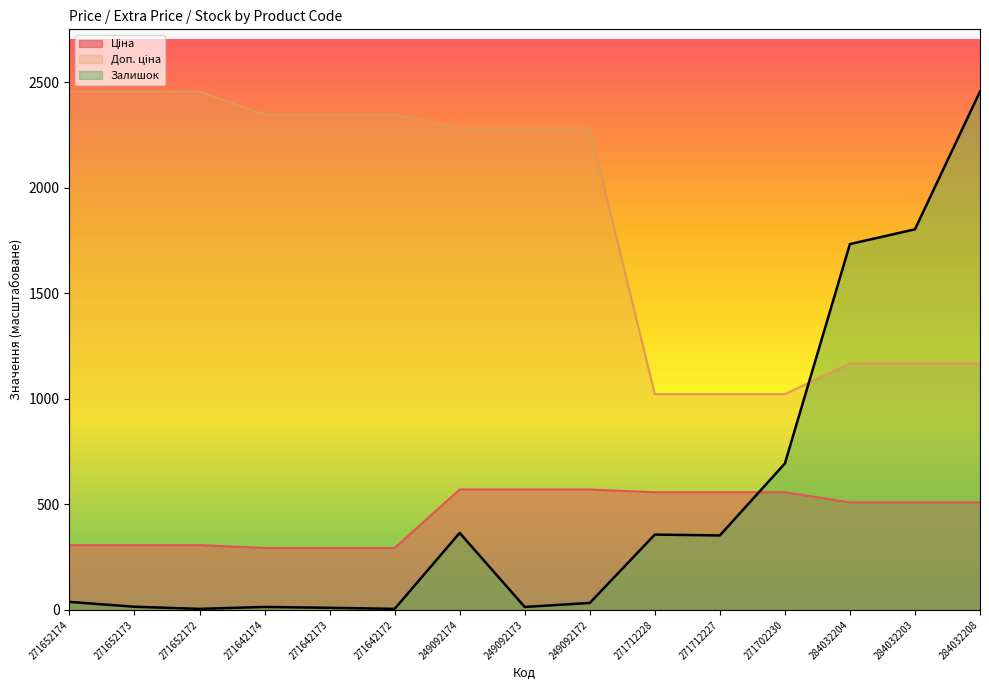

What is the value of the Залишок point at the 3rd from the left?

5.0